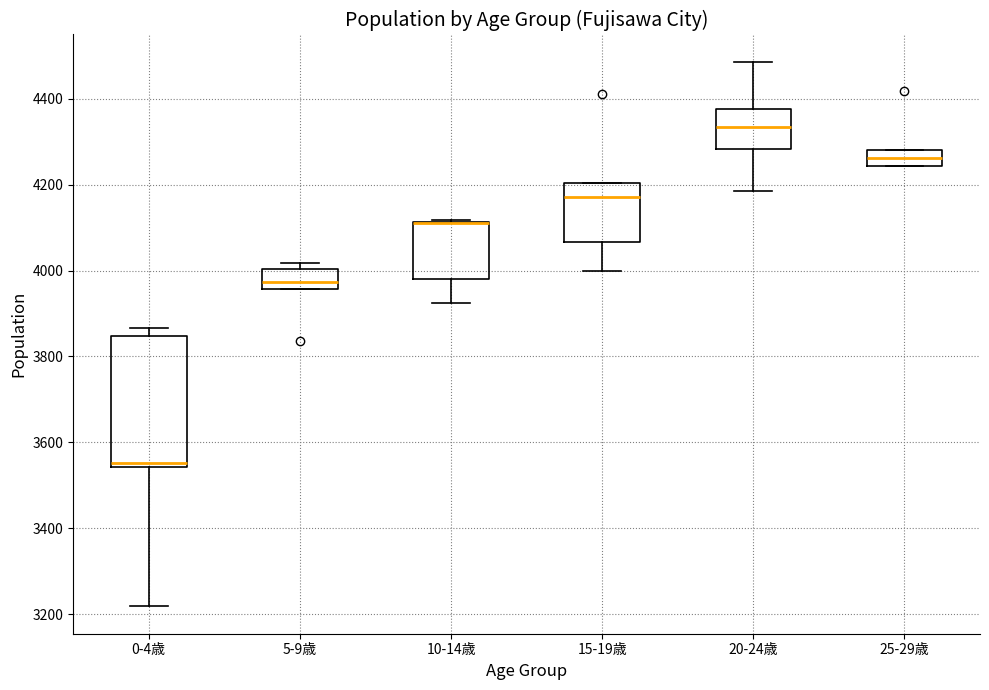

Where is the lower edge of the box for 25-29歳 on the y-axis? The values are not printed on the chart, so give them approximately, as read against the axis.

4240